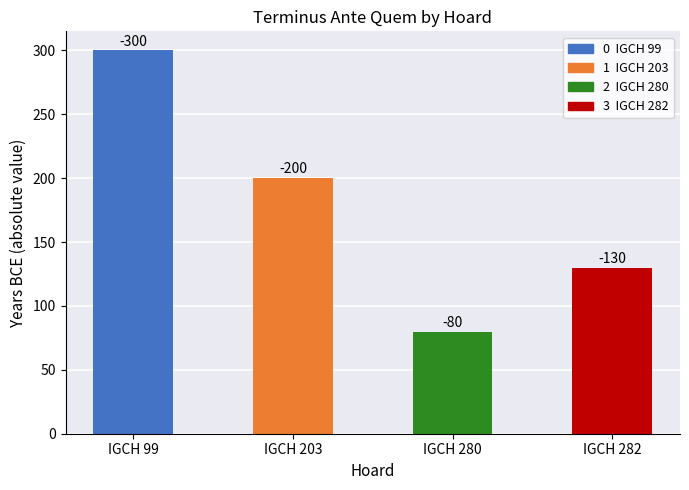

What is the sum of all values?

710